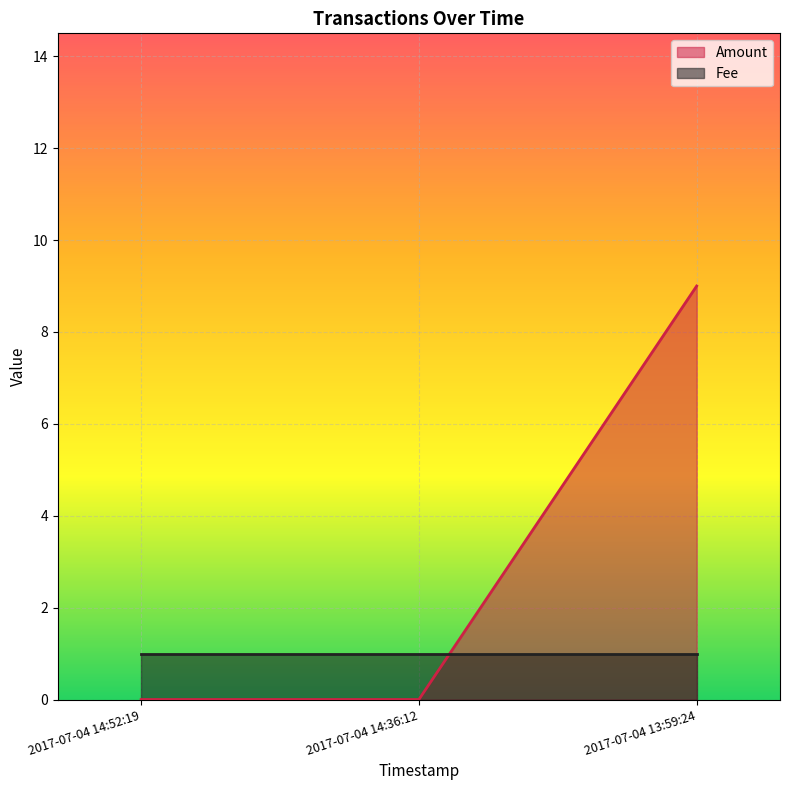

At which label is the value closest to 4?

2017-07-04 14:52:19